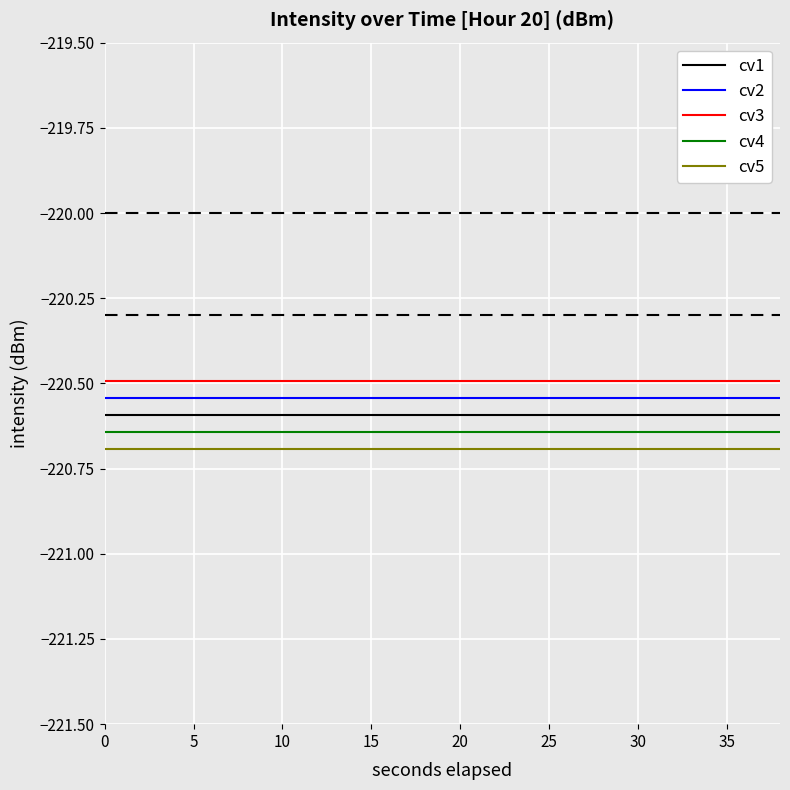

Does the chart display data point markers on the line(s)?

No